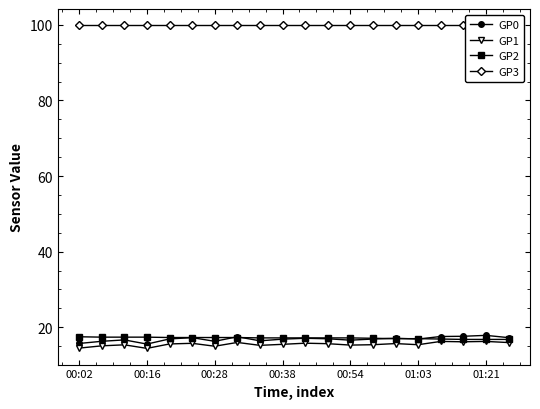

What is the greatest value displayed?

99.9